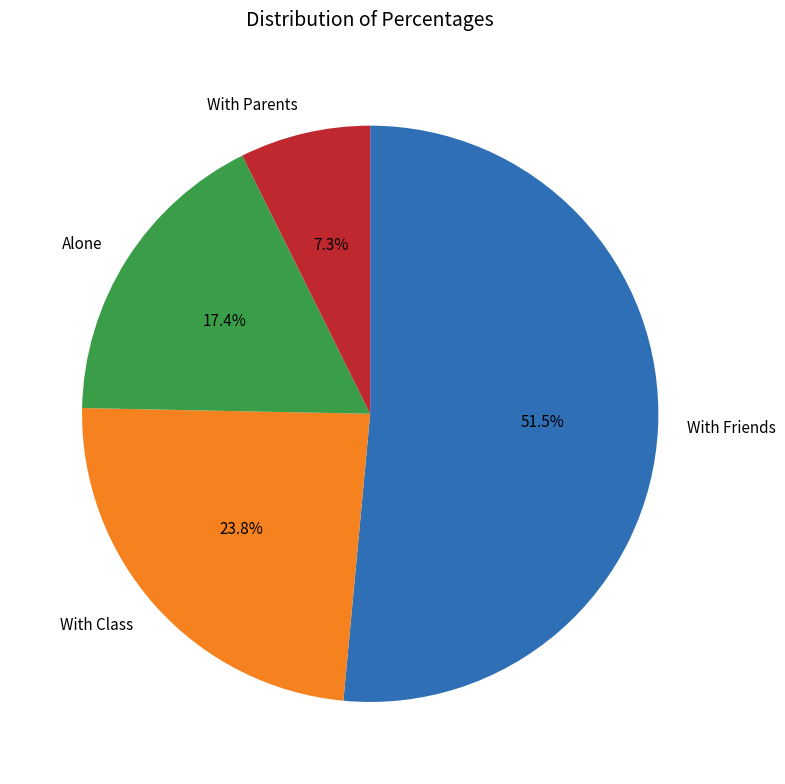

What is the total percentage of With Friends and With Parents?

58.8%